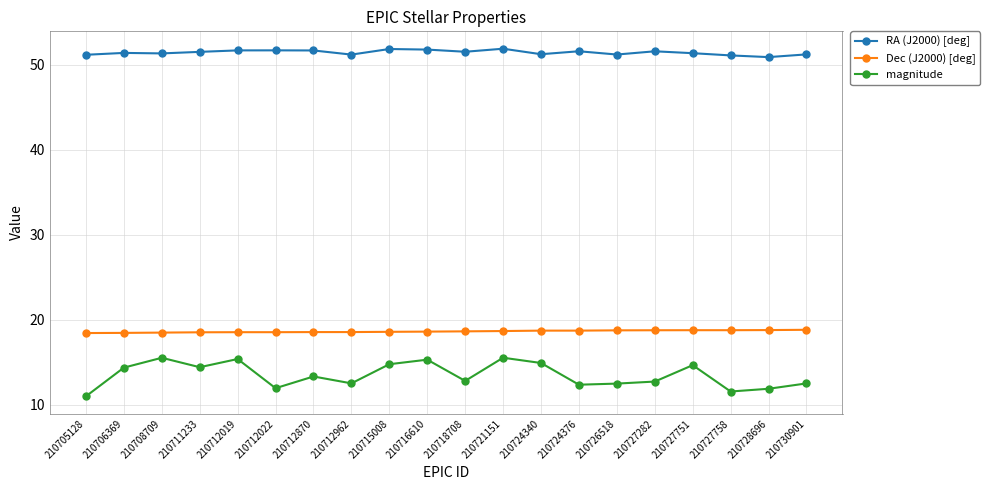

Which series changed the most between 210706369 and 210712019?

magnitude